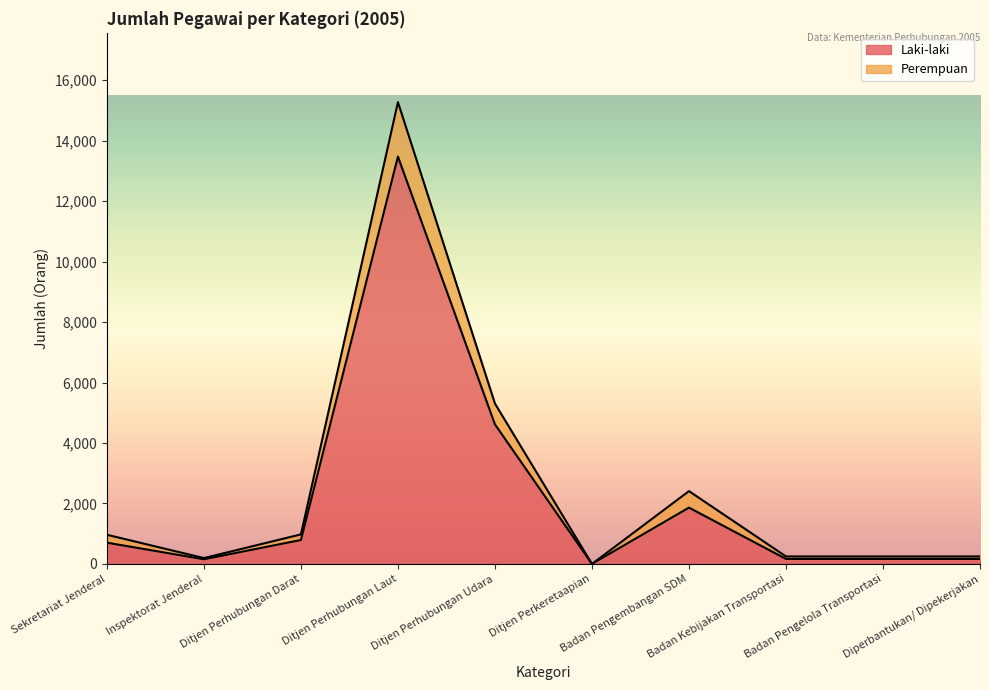

At which label is Laki-laki closest to 6735?

Ditjen Perhubungan Udara